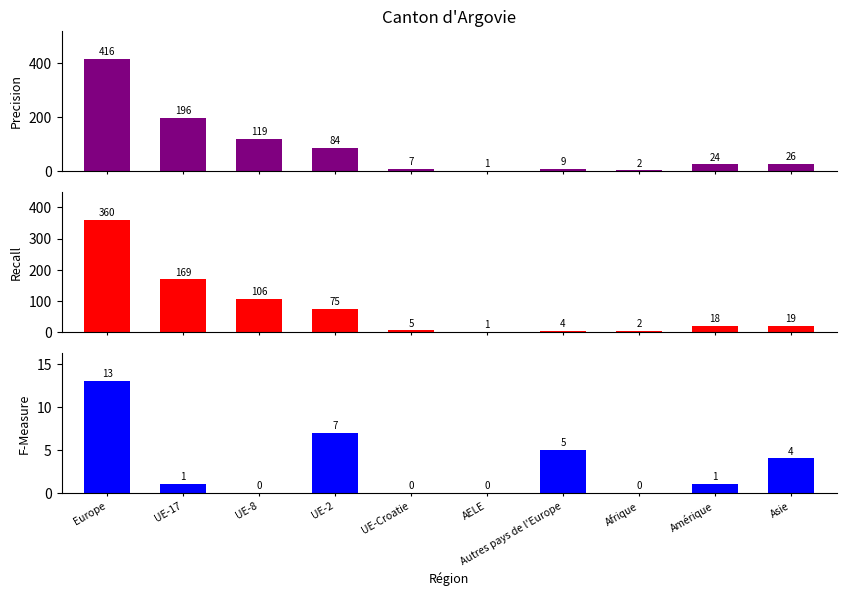

Between Asie and Europe, which is larger?

Europe